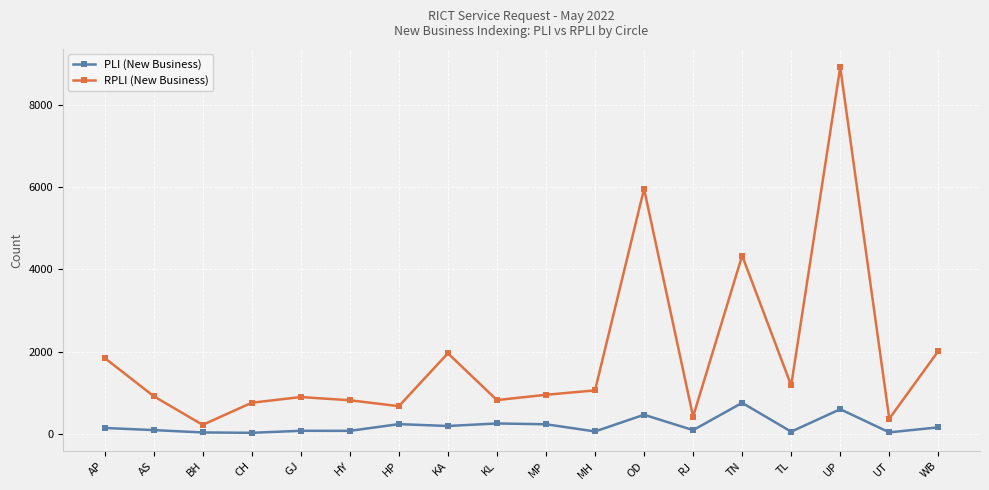

True or false: RPLI (New Business) and PLI (New Business) intersect in this chart.

False